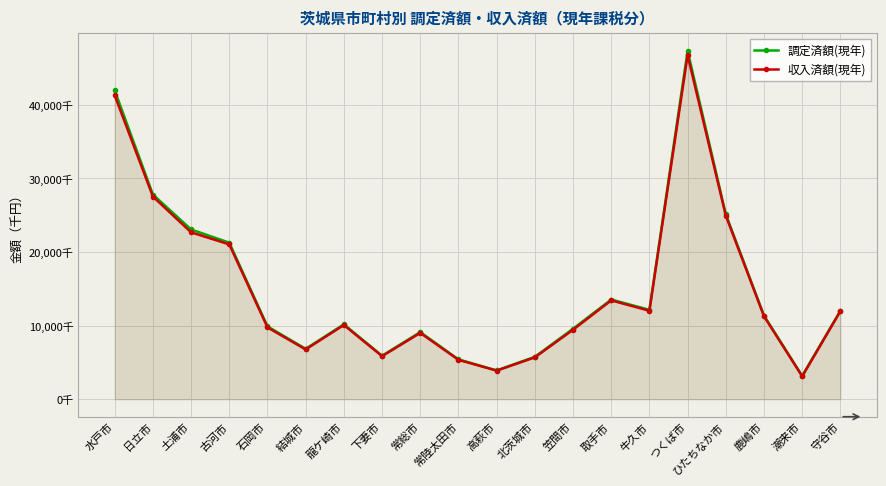

What is the value of the 収入済額(現年) point at the 3rd from the left?

22667210